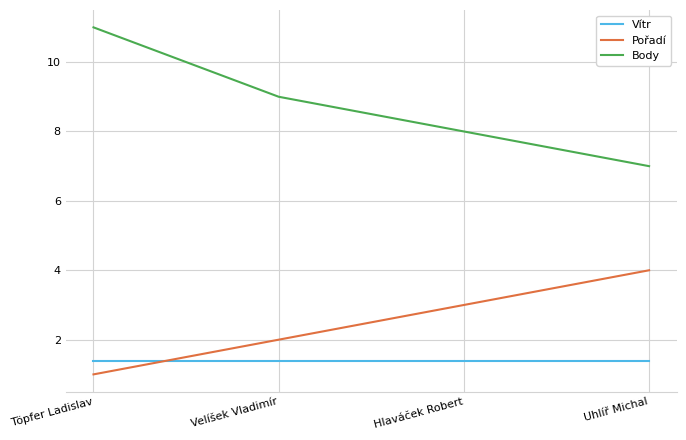

List the series in order of their peak value, highest first.

Body, Pořadí, Vítr